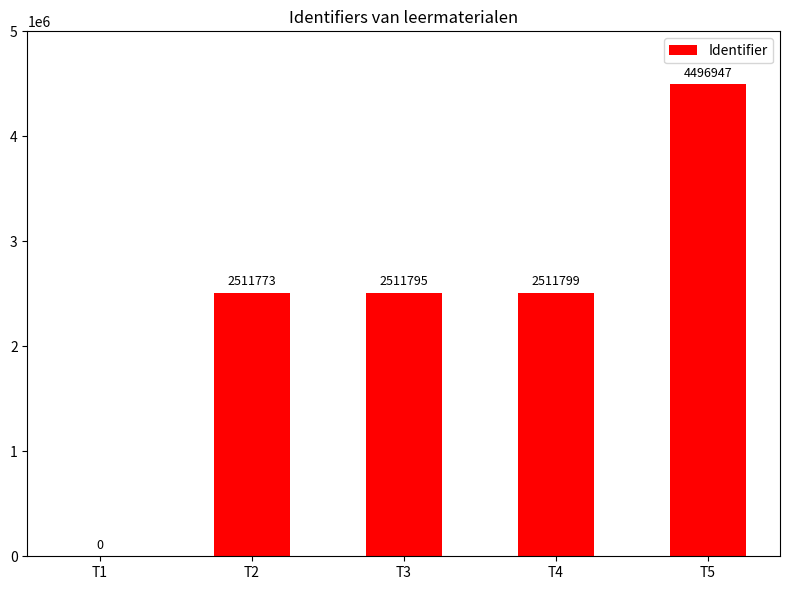

What is the sum of all values?

12032314